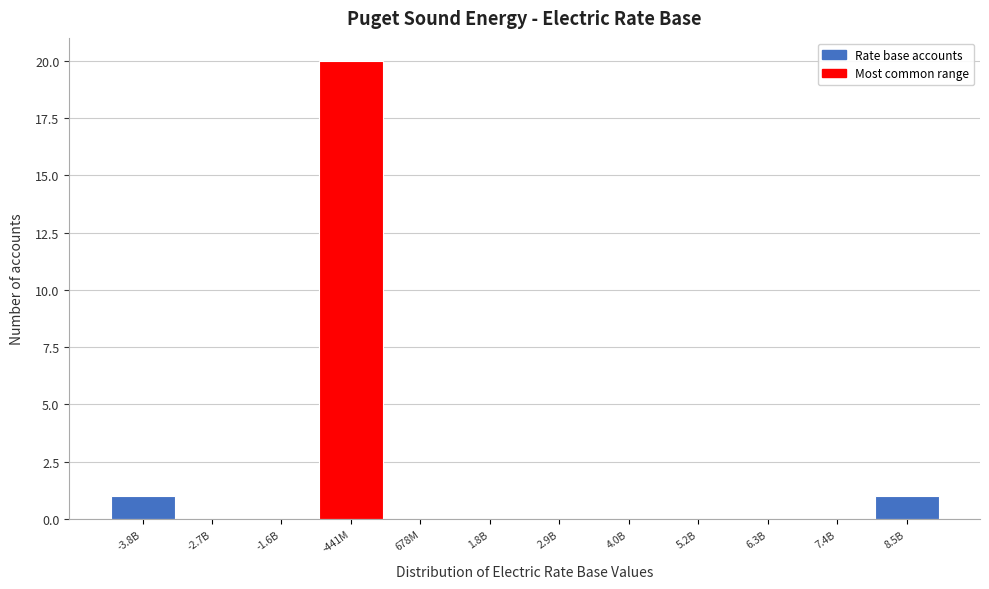

Reading left to right, transcribe all the data shown in this chart.

-3.8B=1	-2.7B=0	-1.6B=0	-441M=20	678M=0	1.8B=0	2.9B=0	4.0B=0	5.2B=0	6.3B=0	7.4B=0	8.5B=1